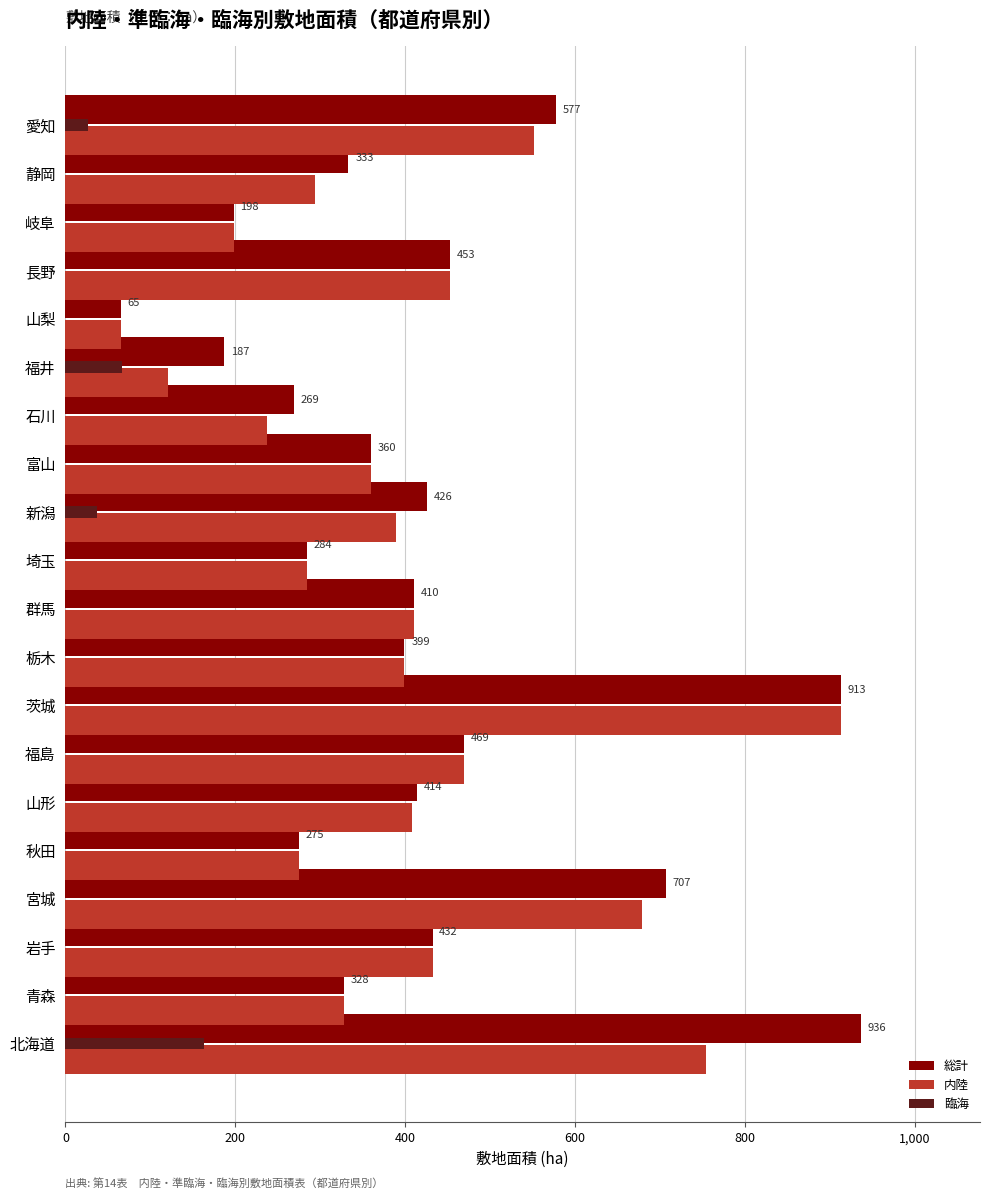

What is the sum of the 内陸 values at 静岡 and 岐阜?

492